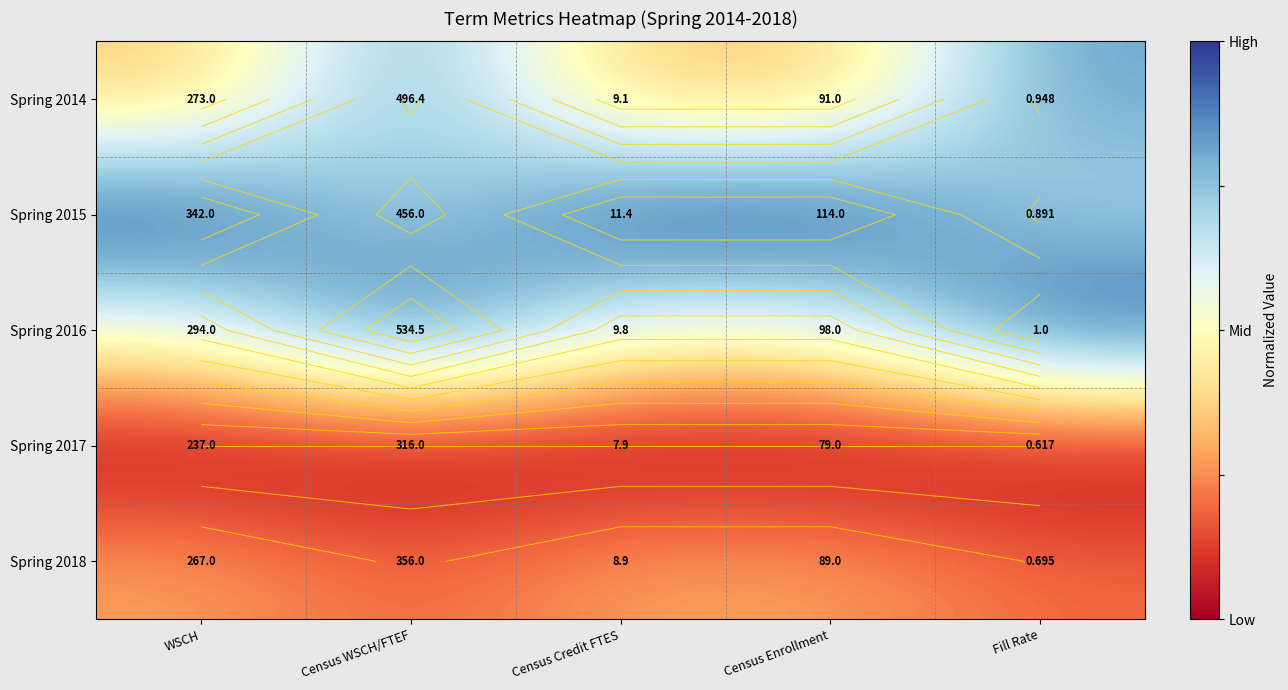

True or false: Spring 2016 has a value of 0.3 at WSCH.

False